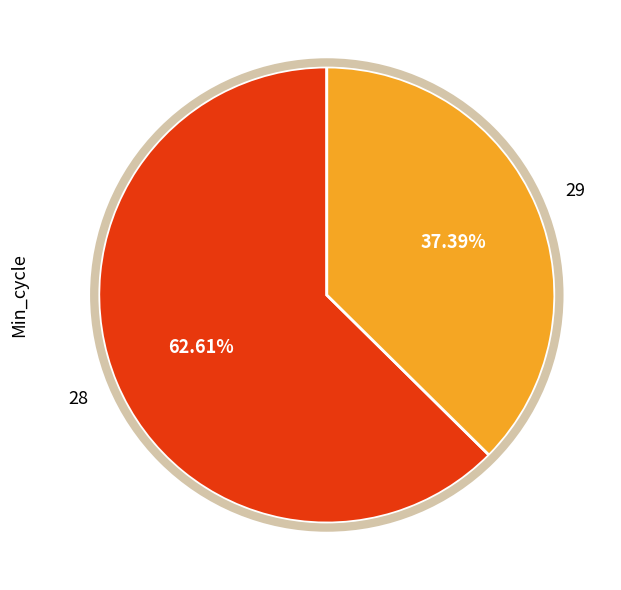

Is there a majority slice in this chart?

Yes